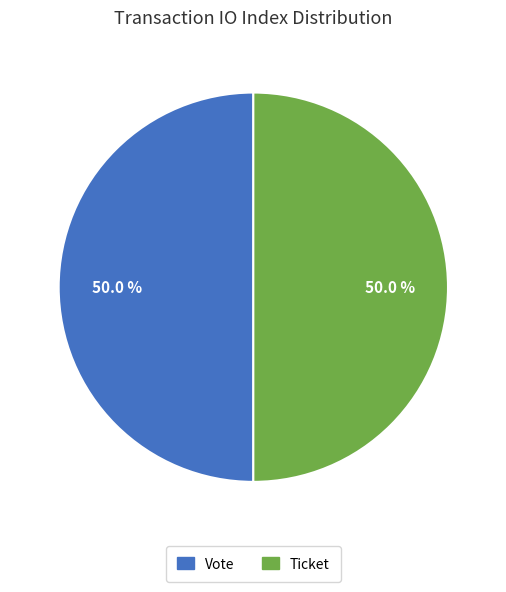

What percentage do Vote and Ticket together represent?

100.0%